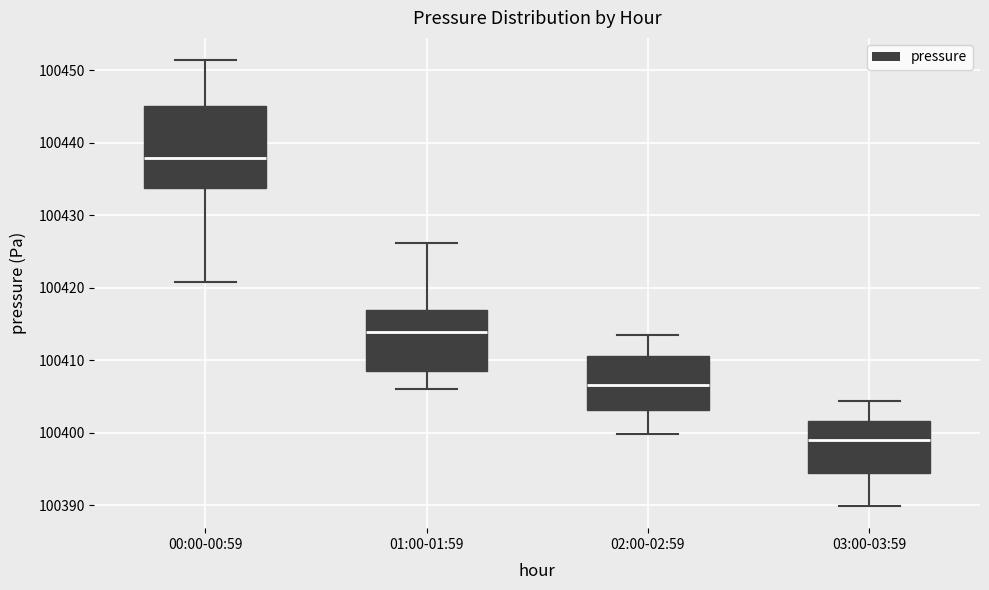

Which box's median line is the lowest?

03:00-03:59